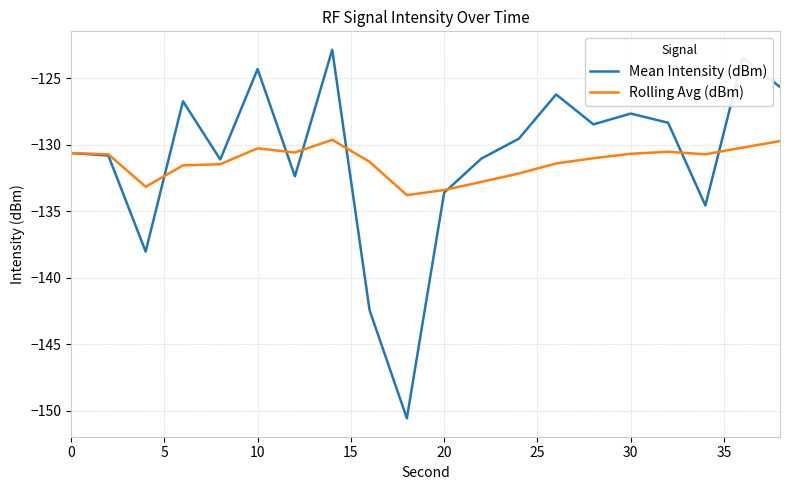

What is the maximum value shown in the chart?

-122.9